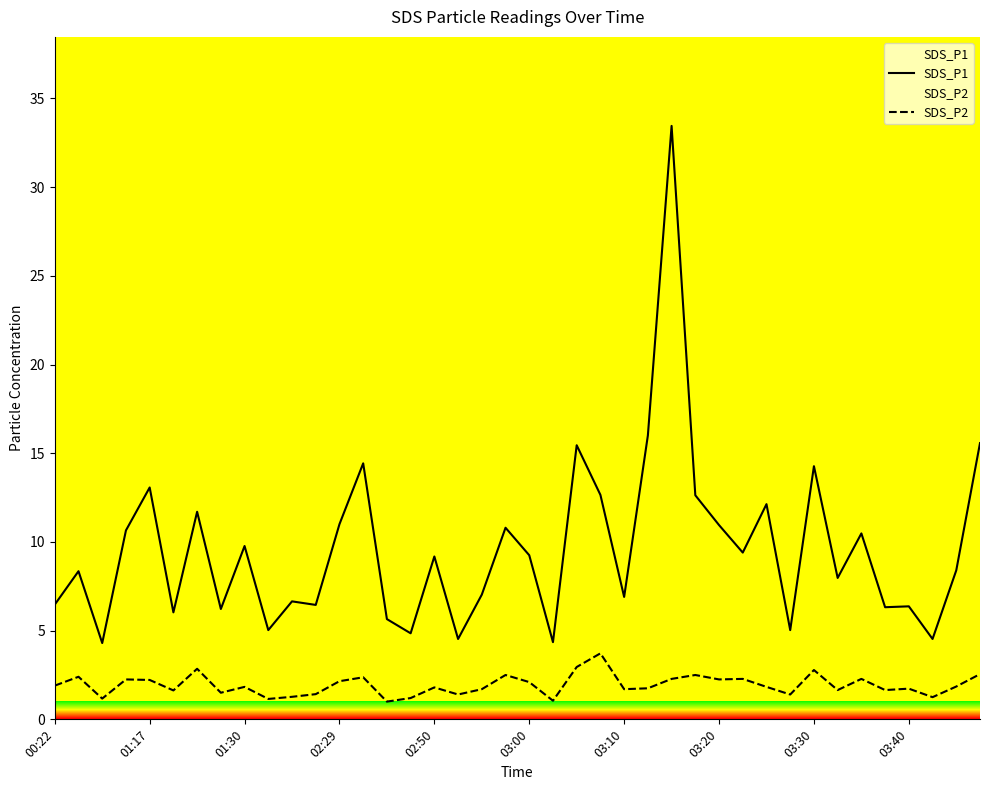

Reading left to right, extract all data points from this chart.

SDS_P1: 6.5	8.3	4.3	10.7	13.1	6.0	11.7	6.2	9.8	5.0	6.7	6.5	11.0	14.4	5.7	4.8	9.2	4.5	7.0	10.8	9.2	4.3	15.4	12.7	6.9	16.0	33.5	12.6	10.9	9.4	12.1	5.0	14.3	8.0	10.5	6.3	6.4	4.5	8.4	15.6
SDS_P2: 1.9	2.4	1.2	2.2	2.2	1.6	2.9	1.5	1.8	1.1	1.3	1.4	2.1	2.4	1.0	1.2	1.8	1.4	1.7	2.5	2.1	1.1	3.0	3.7	1.7	1.8	2.3	2.5	2.2	2.3	1.8	1.4	2.8	1.6	2.3	1.6	1.7	1.2	1.9	2.5